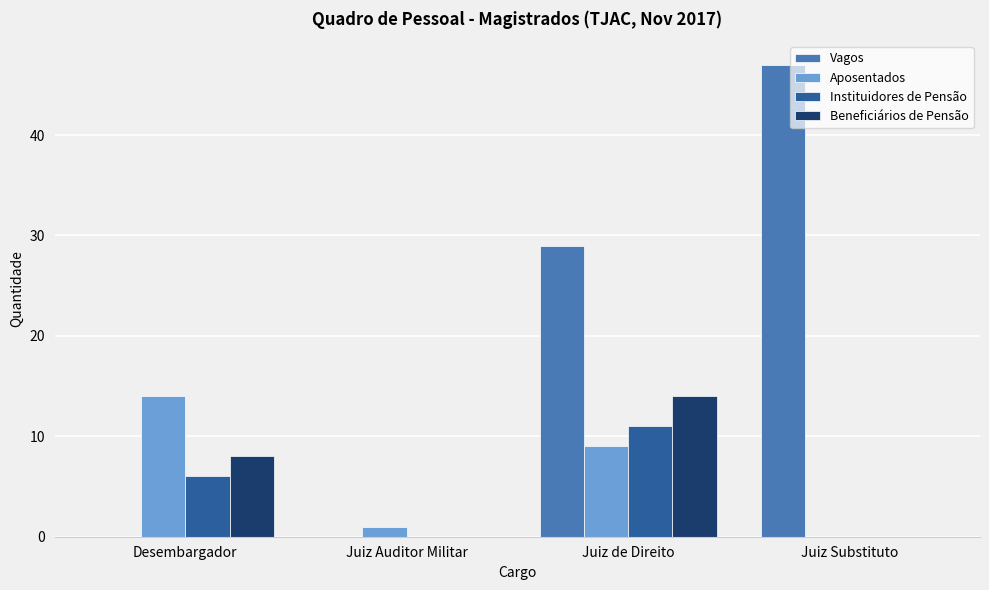

At which category is the sum across all series the highest?

Juiz de Direito